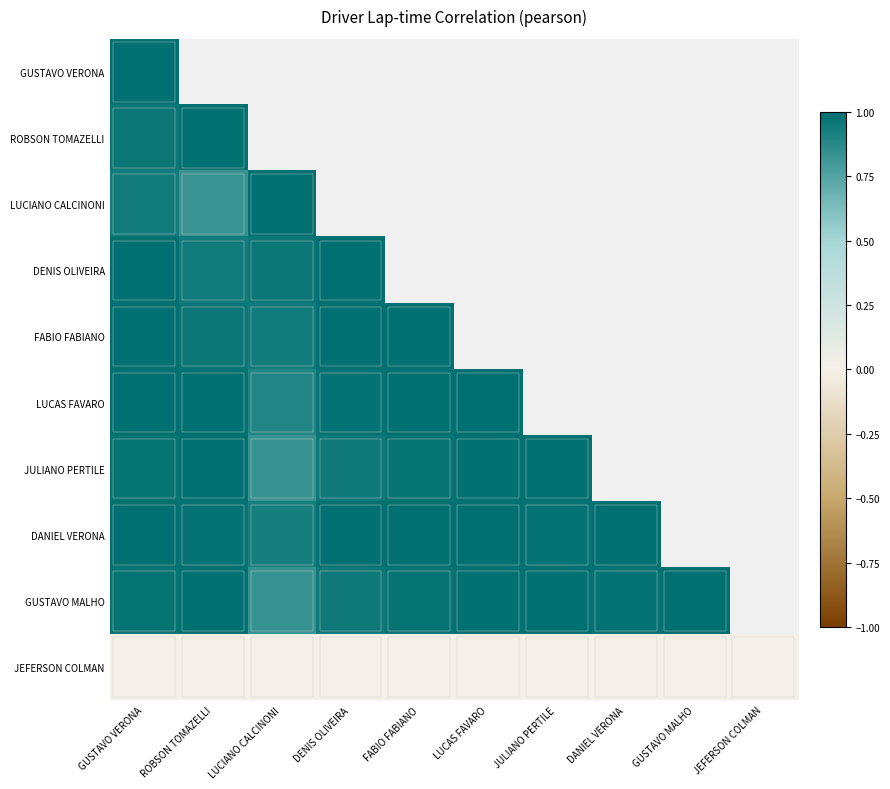

Which has a higher value, FABIO FABIANO or LUCIANO CALCINONI?

LUCIANO CALCINONI